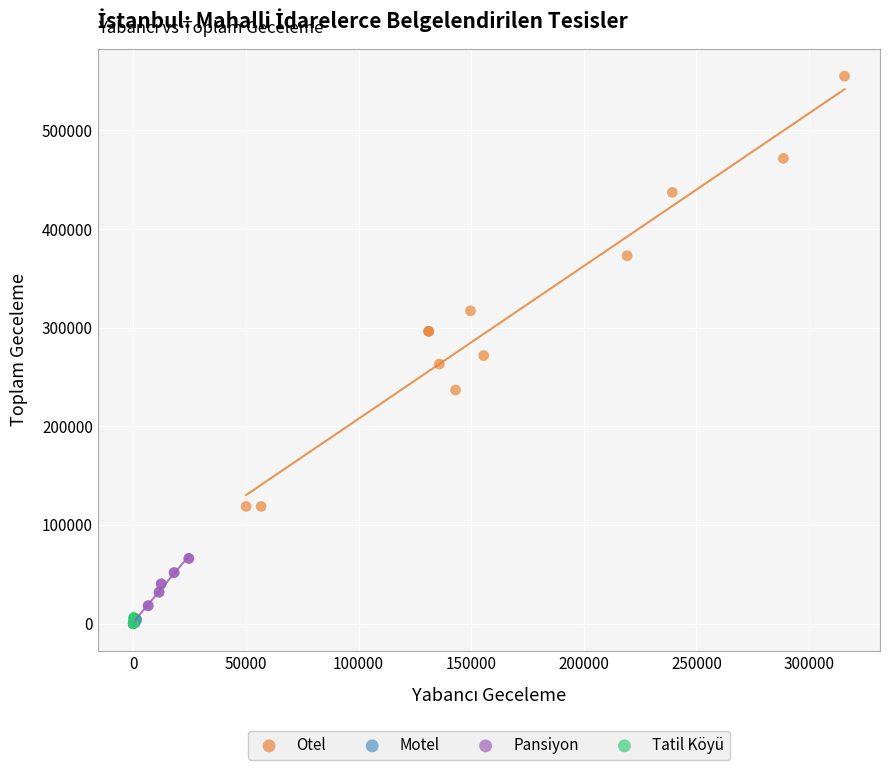

Which series has the widest spread of Y values?

Otel